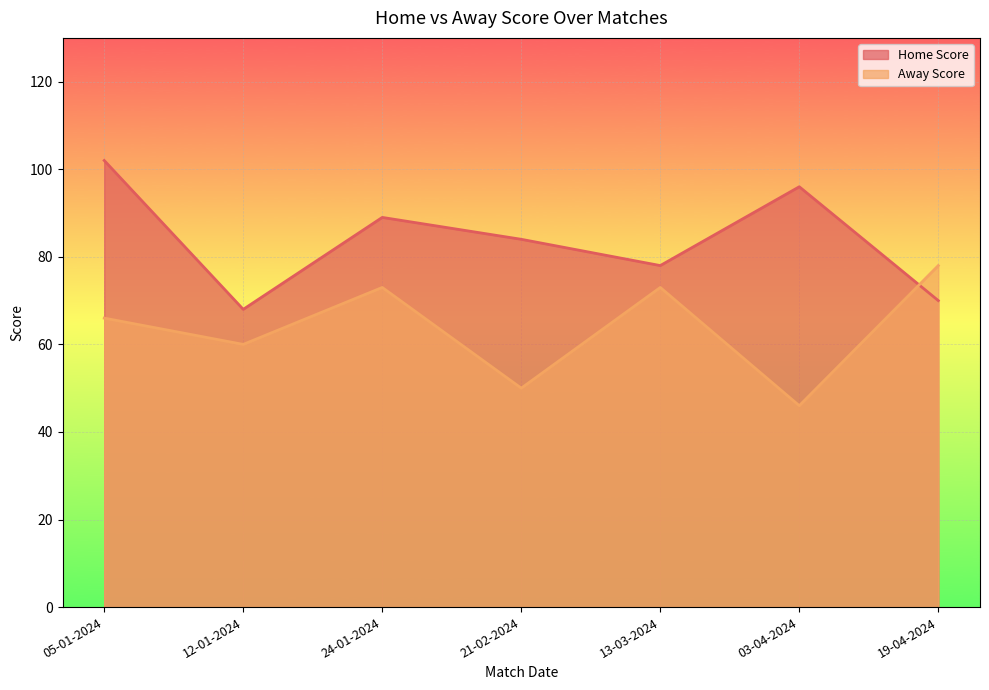

Where is the first local minimum for Away Score?

12-01-2024